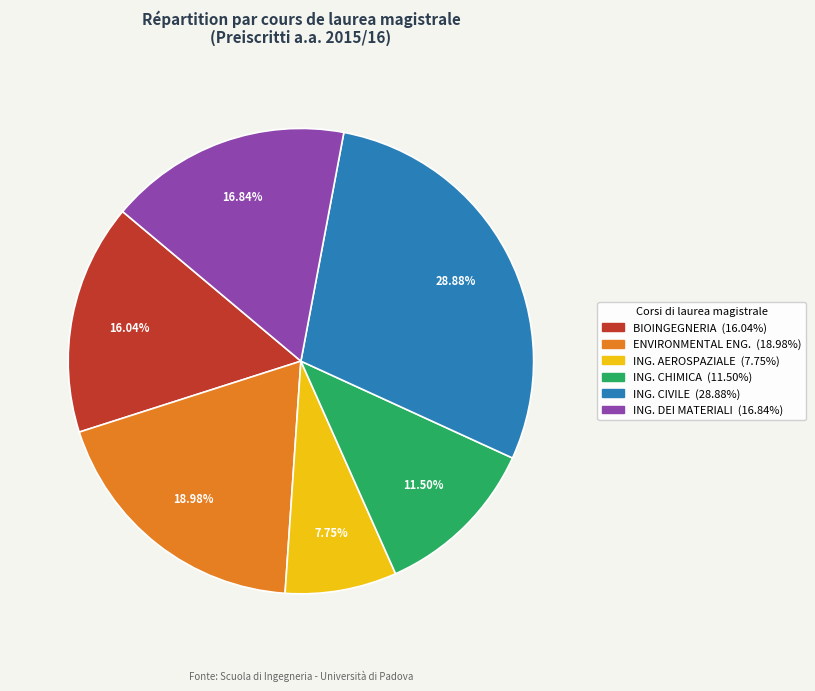

To the nearest percent, what is the average slice percentage?

17%